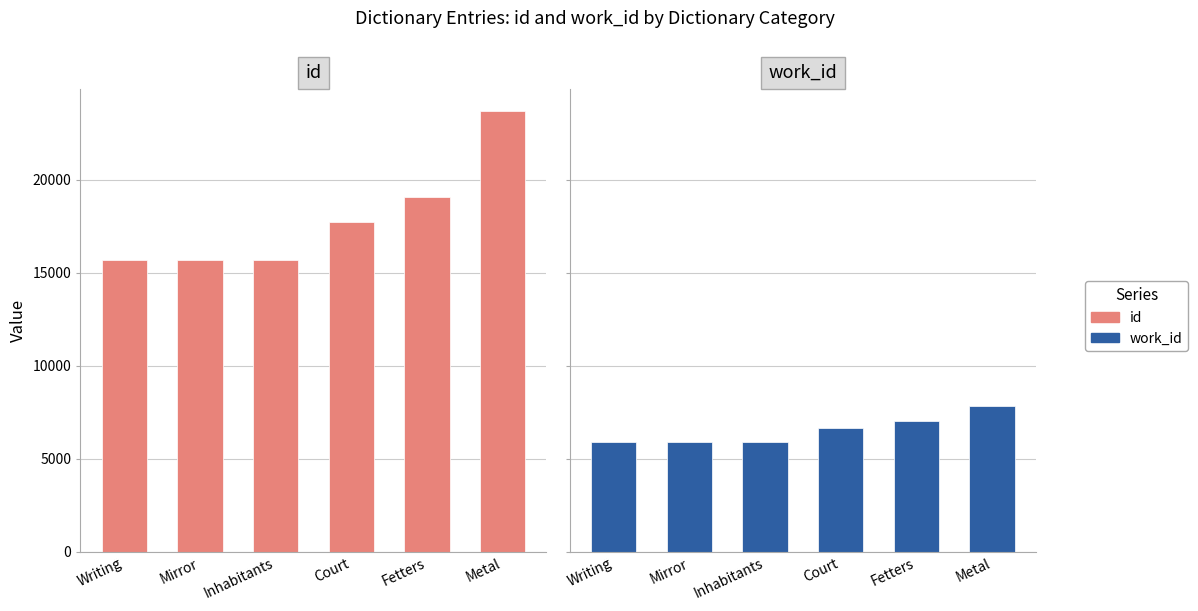

How many data points in id are above 17702?

2